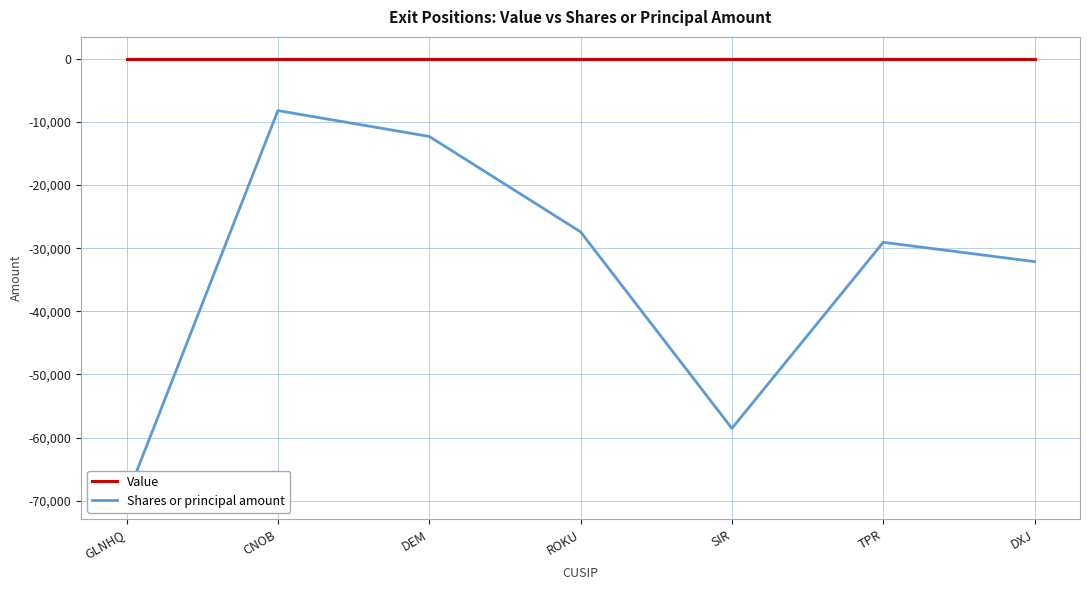

What is the label of the 1st point from the left?

GLNHQ